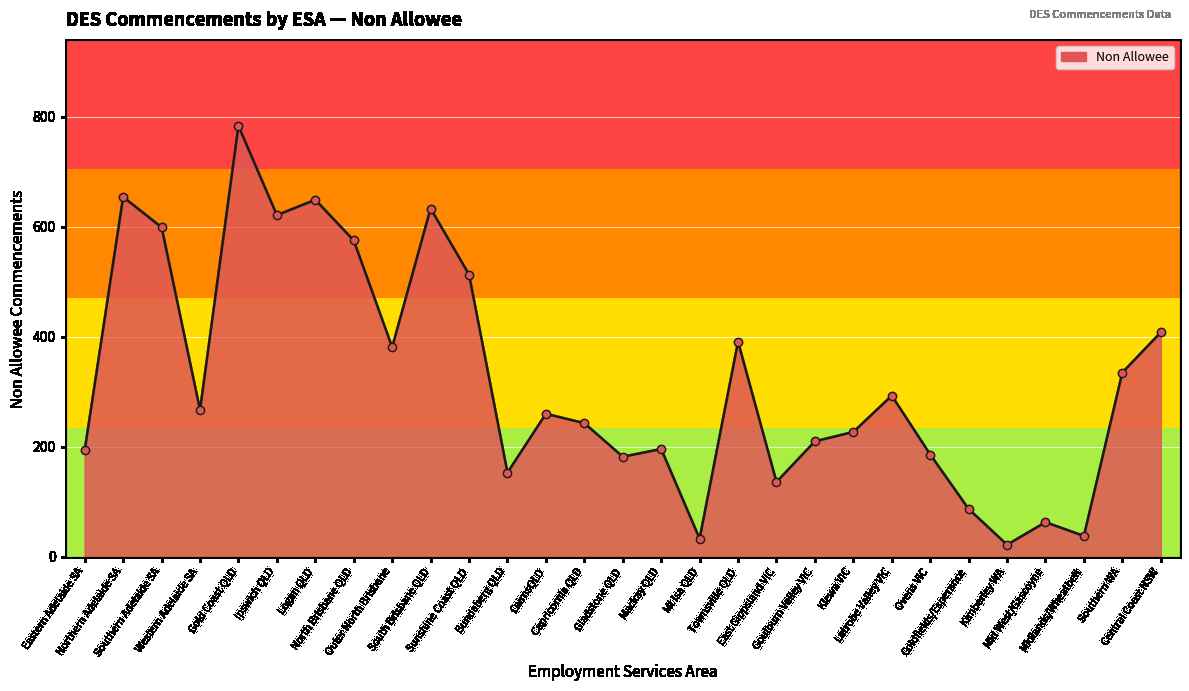

What is the change in value from Southern Adelaide SA to Latrobe Valley VIC?

-306